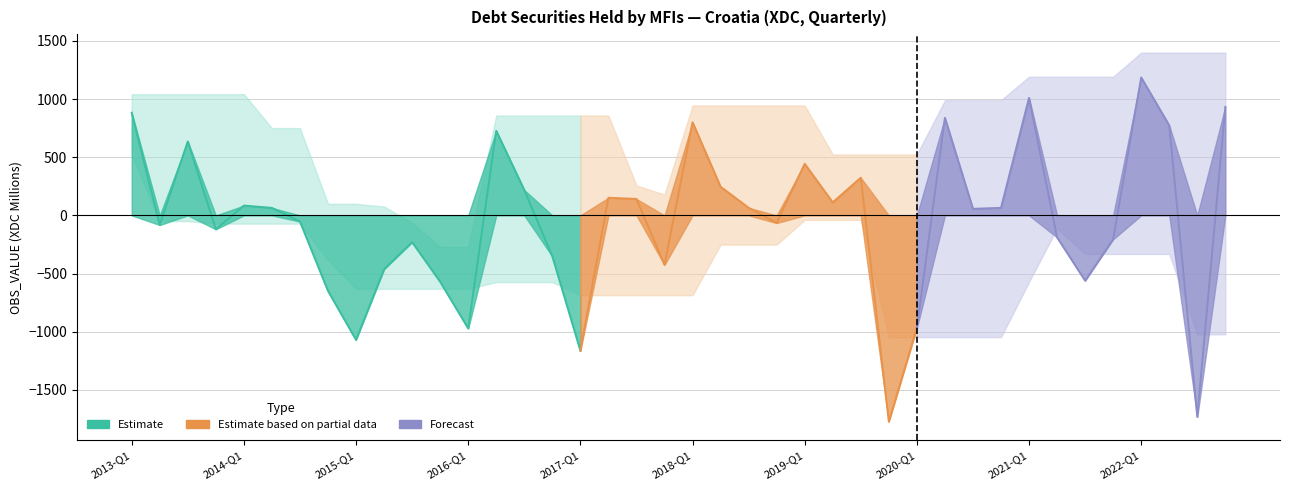

What is the sum of all values?

-1885.2